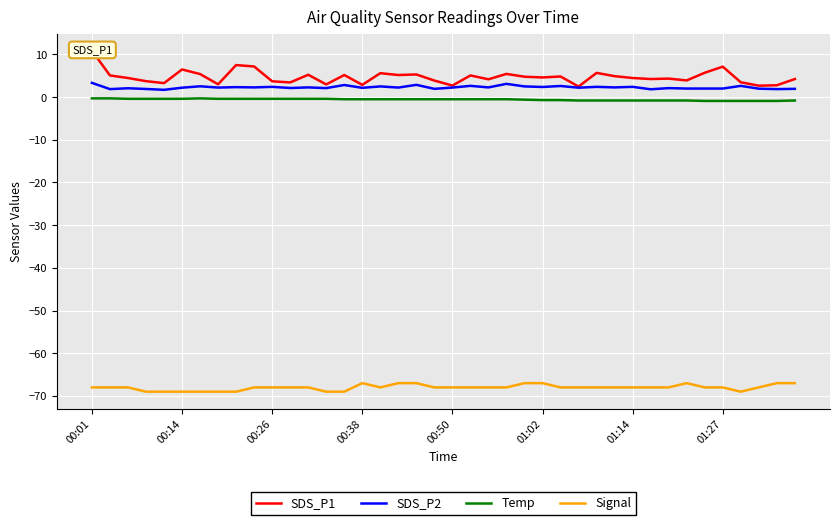

What are all the series names shown in the legend?

SDS_P1, SDS_P2, Temp, Signal